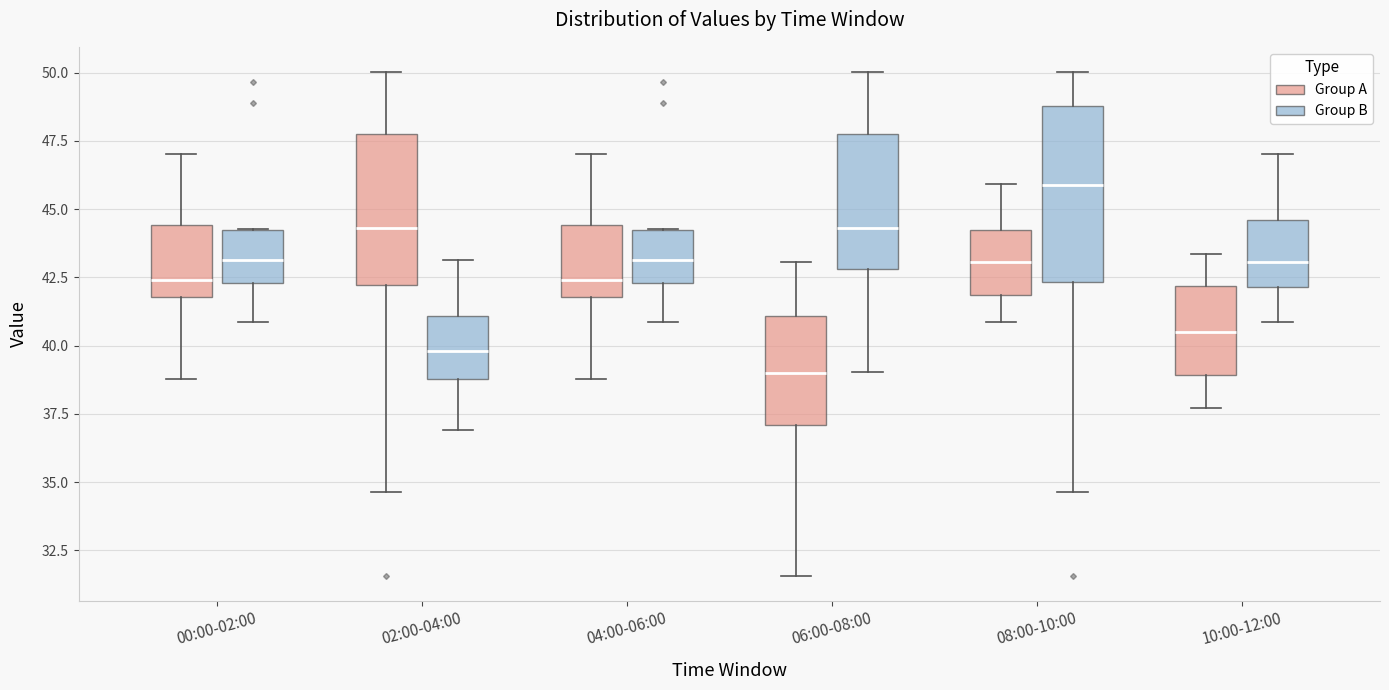

Where does the median line of the box for 08:00-10:00 (Group A) sit on the y-axis? The values are not printed on the chart, so give them approximately, as read against the axis.

43.0